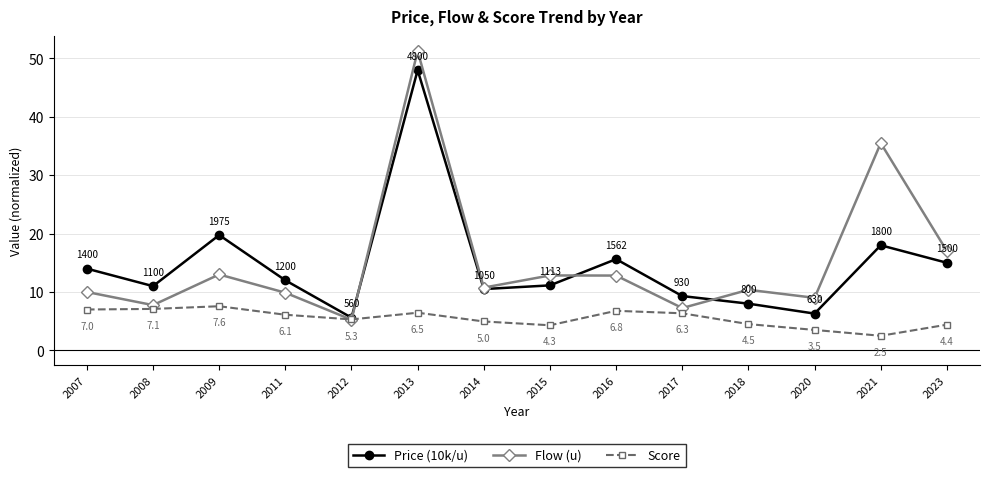

Rank the categories by Price (10k/u) value from lowest to highest.

2012, 2020, 2018, 2017, 2014, 2008, 2015, 2011, 2007, 2023, 2016, 2021, 2009, 2013